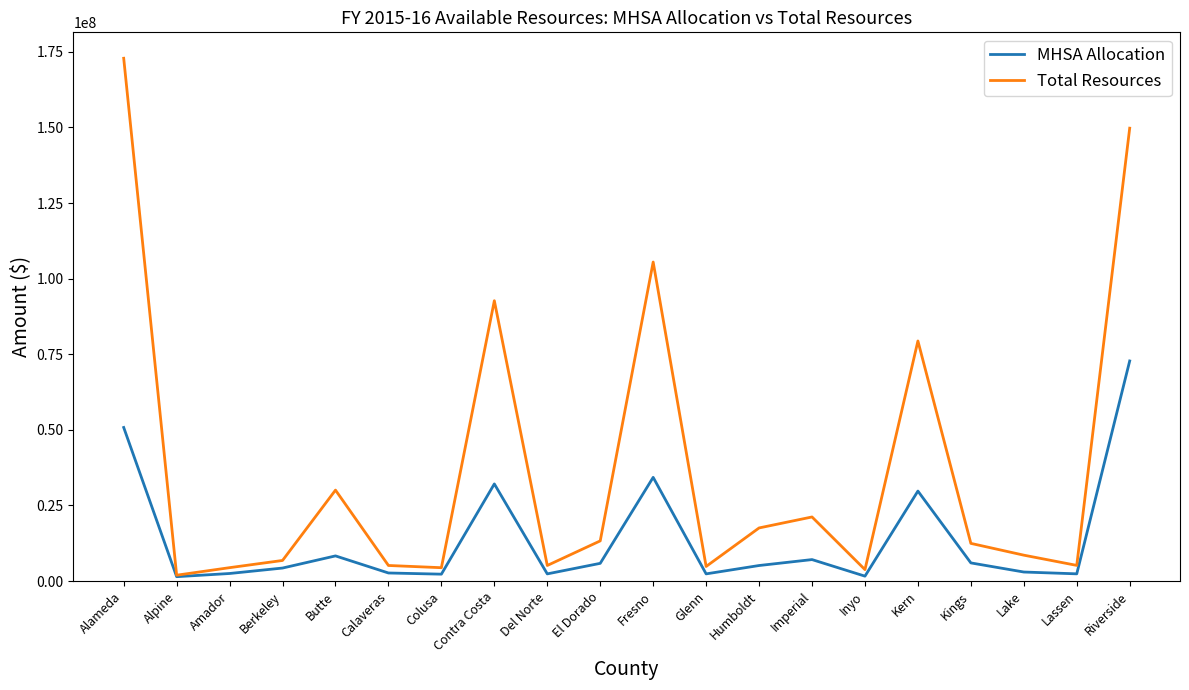

What is the sum of all Total Resources values?

744987764.4